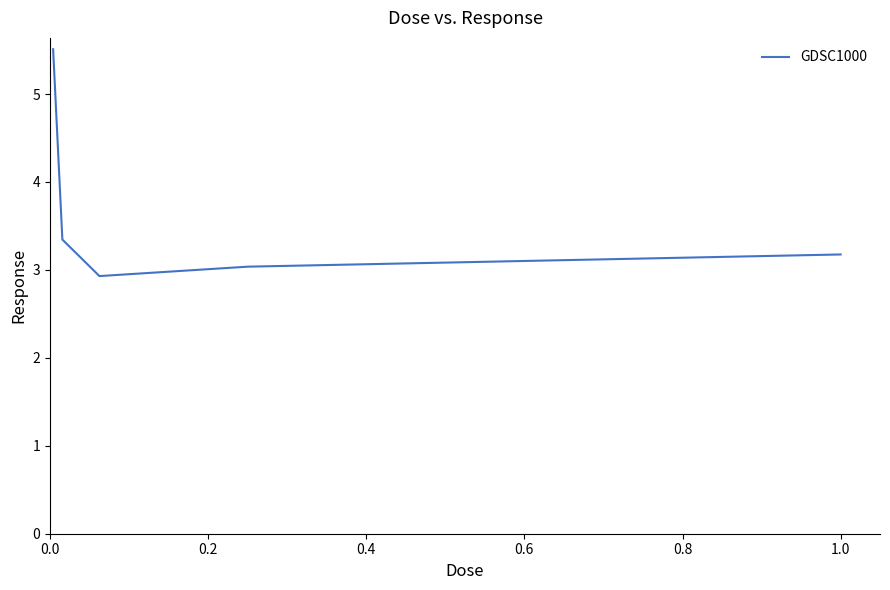

What is the smallest value displayed?

2.9